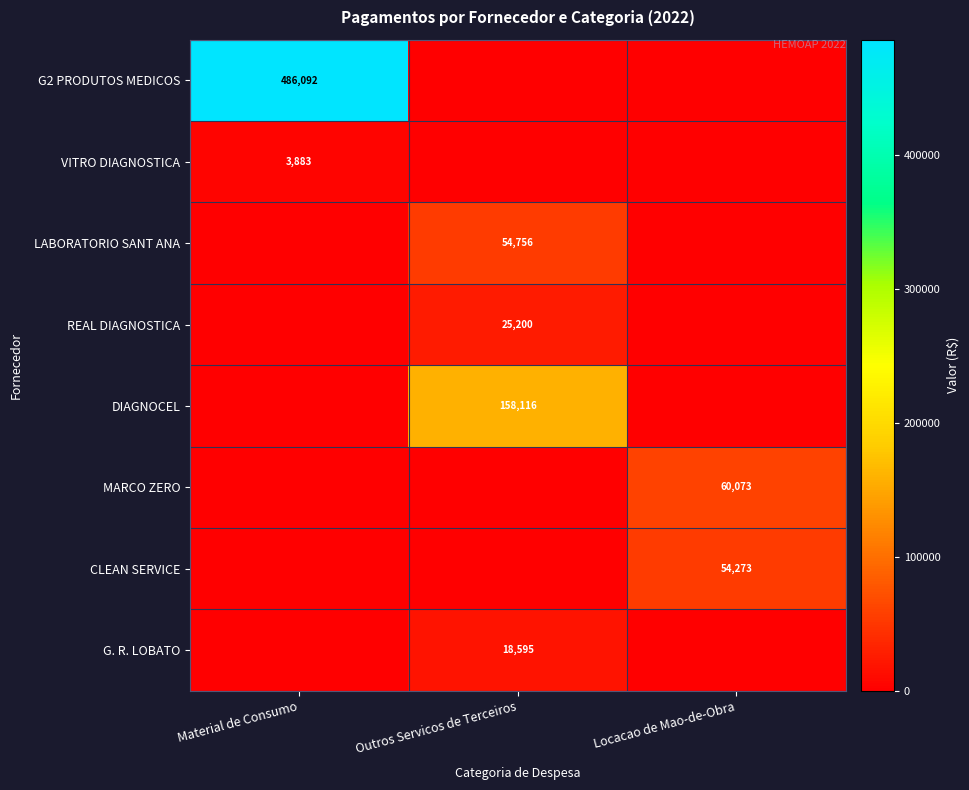

True or false: CLEAN SERVICE has a value of 54273 at Locacao de Mao-de-Obra.

True